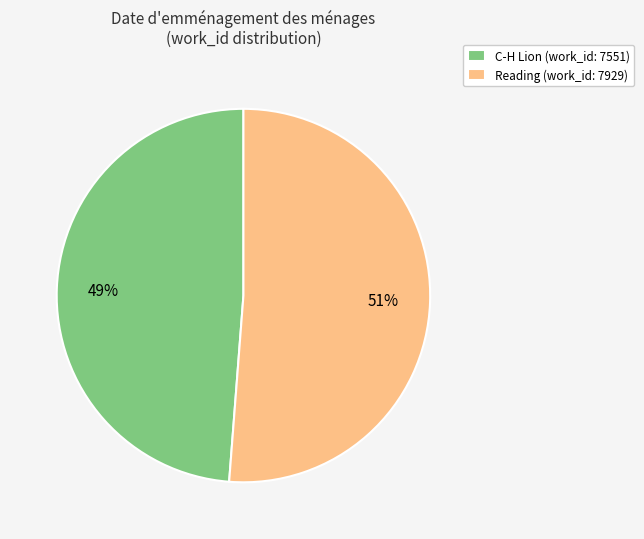

What is the largest slice in the pie chart?

Reading (work_id: 7929)